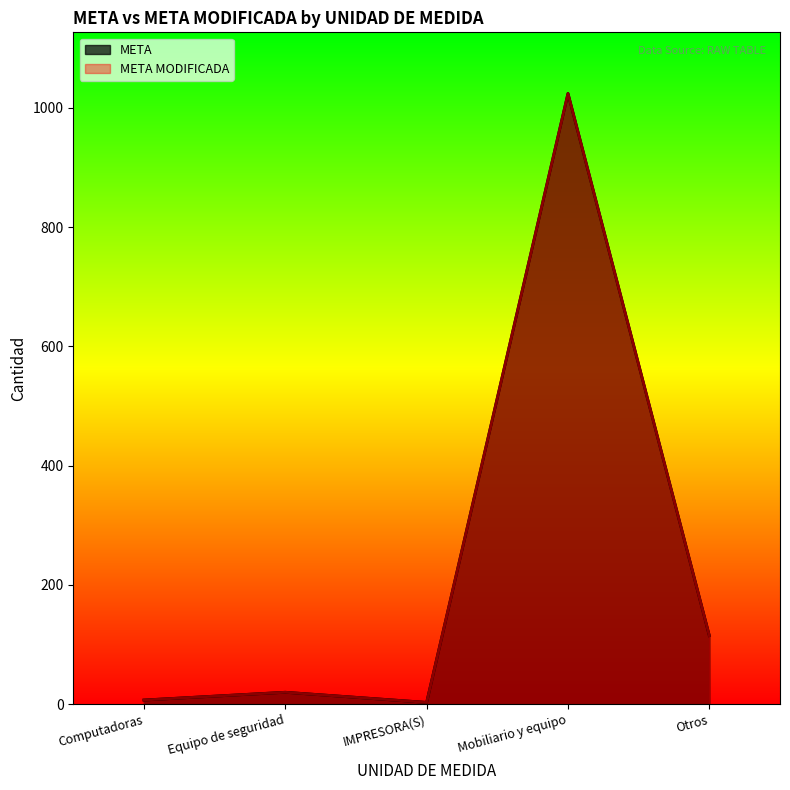

Between Mobiliario y equipo and Otros, which series saw the biggest shift?

META